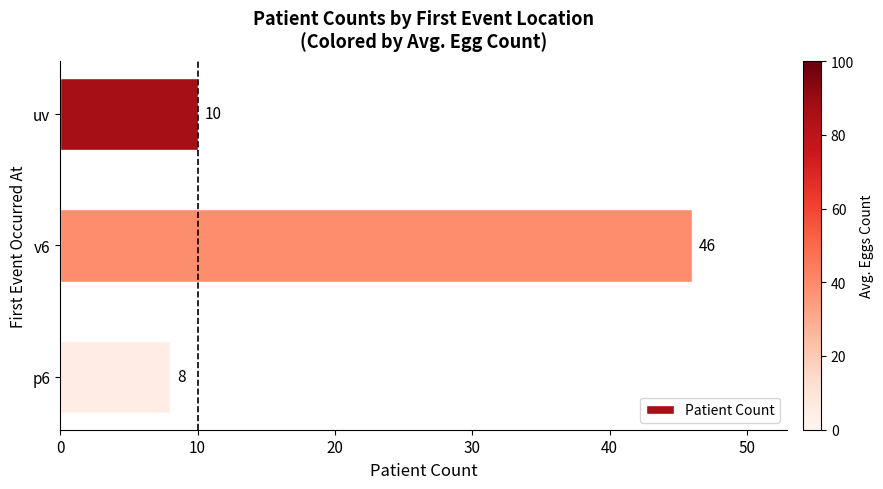

How many data points does each series have?

3